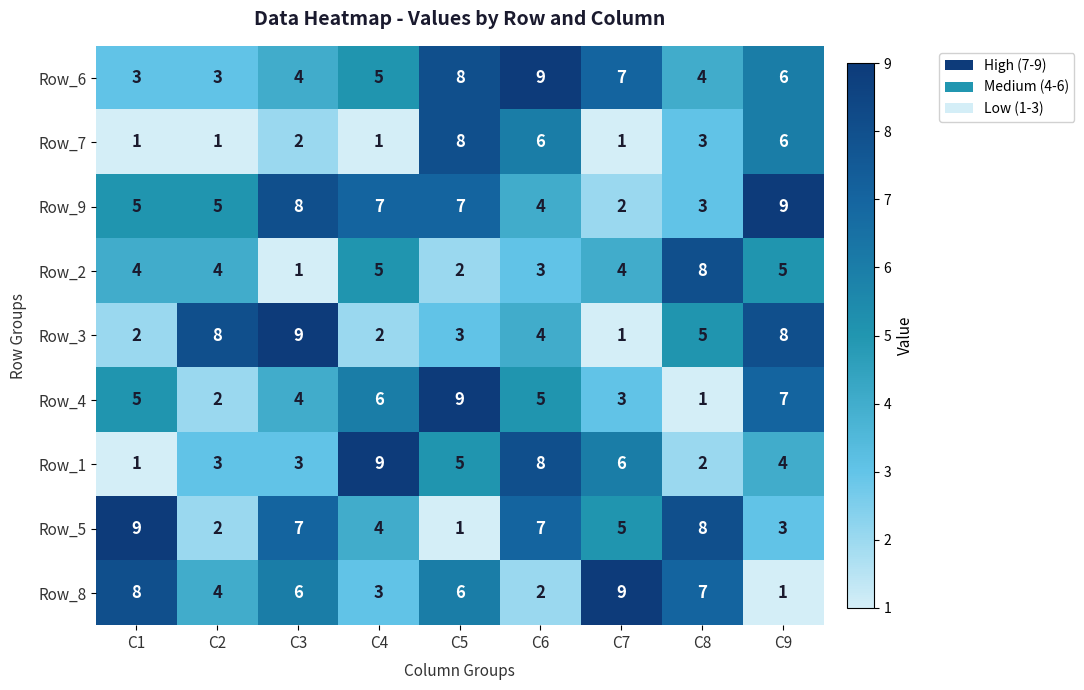

Between C4 and C5, which series saw the biggest shift?

Row_7